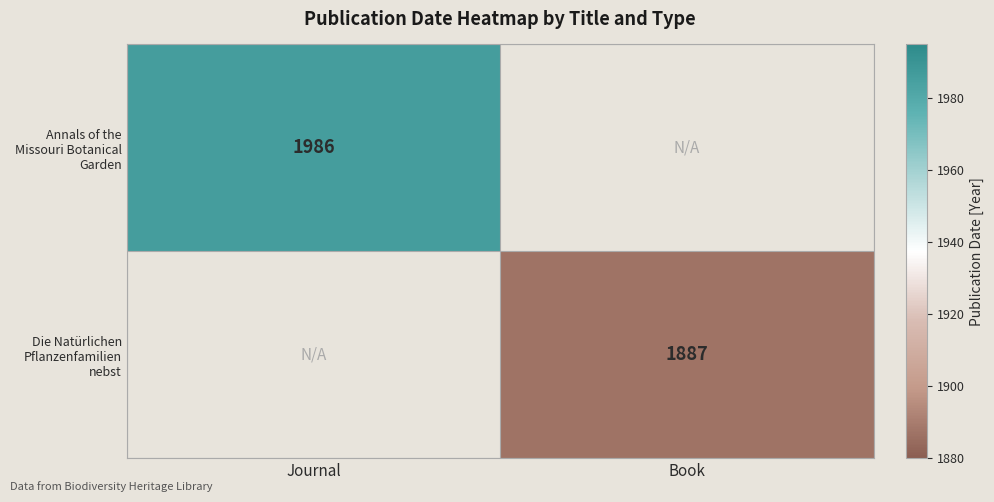

The value of Annals of the Missouri Botanical Garden at Journal is 1986. True or false?

True